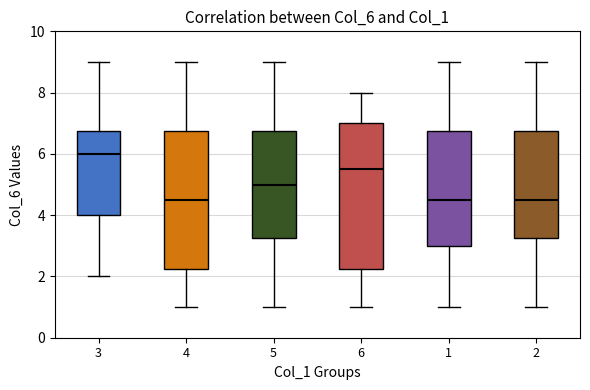

Which box's median line is the highest?

3